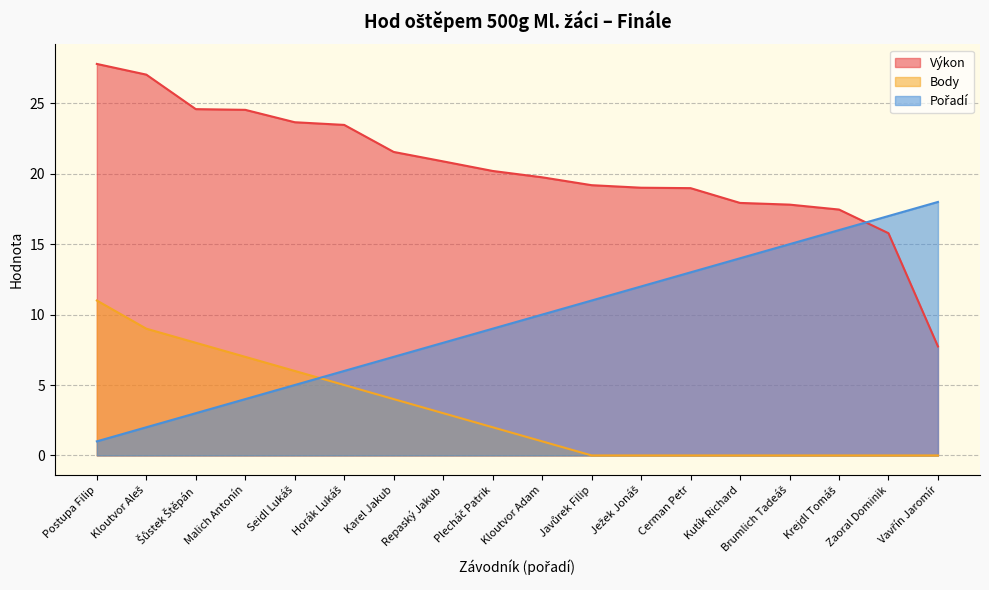

Which series changed the most between Kloutvor Aleš and Cerman Petr?

Pořadí